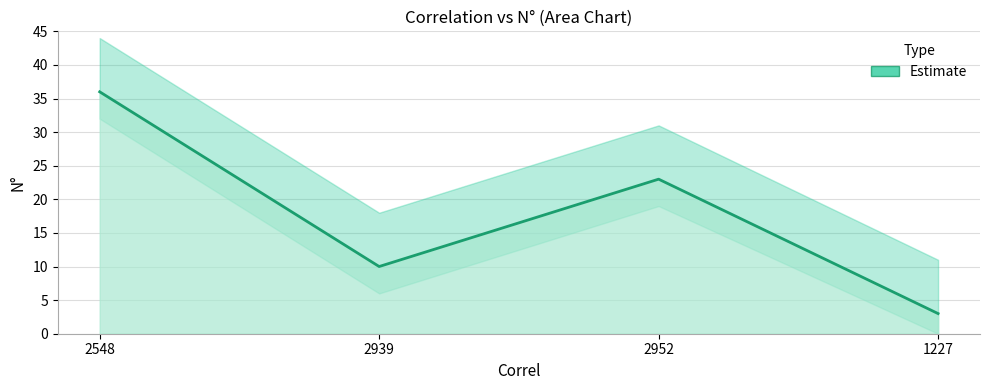

Which category has the lowest value across all series?

1227